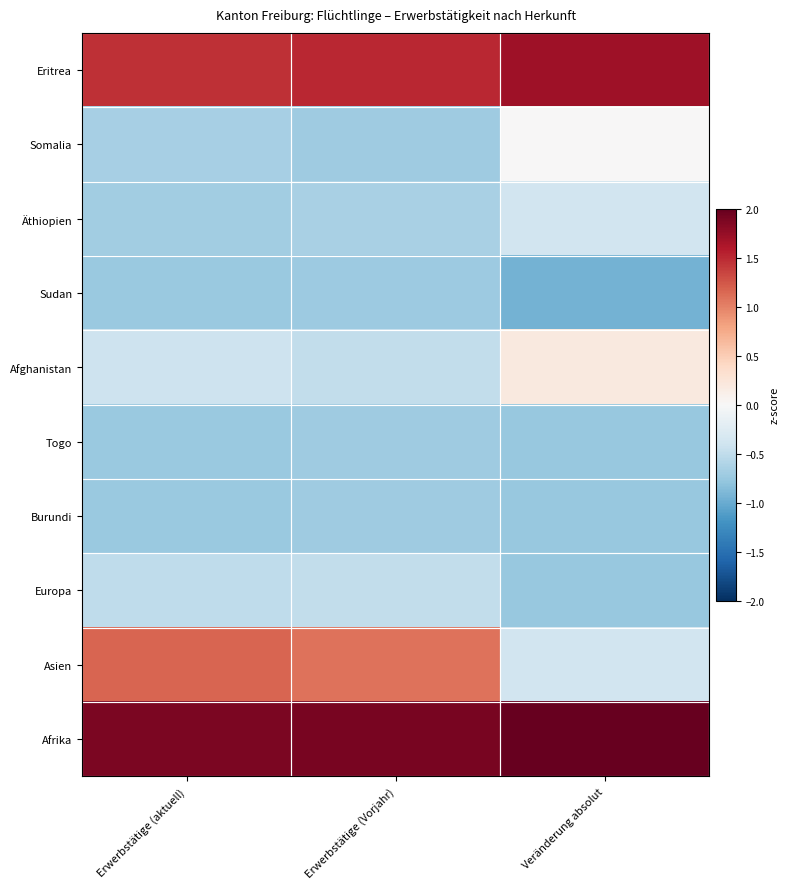

Which label corresponds to the largest value in the chart?

Veränderung absolut